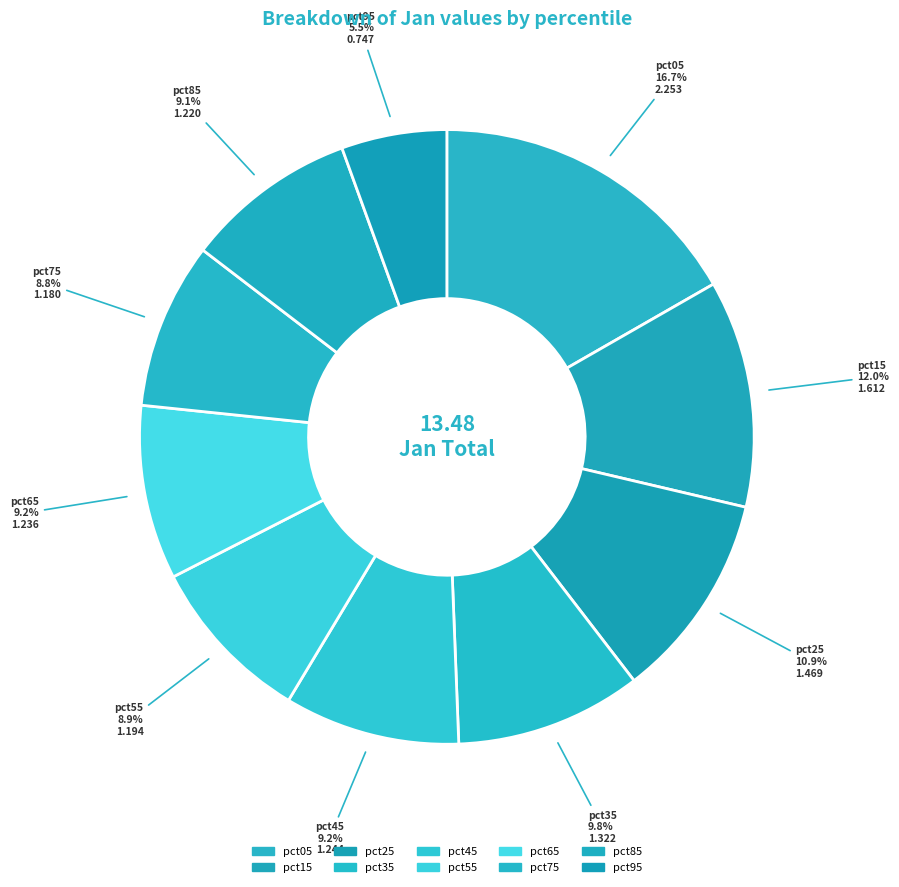

What is the ratio of the value at pct55 to the value at pct05?

0.5